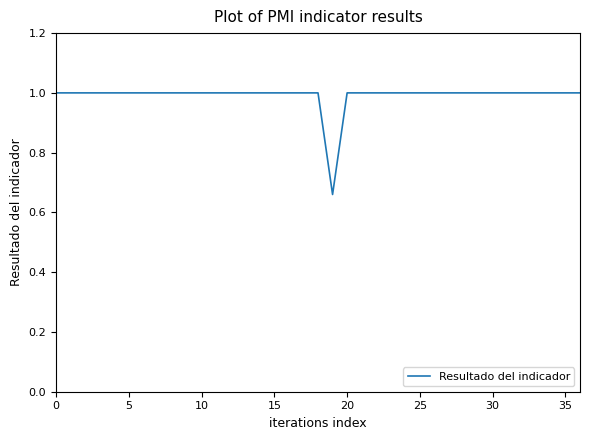

What is the greatest value displayed?

1.0